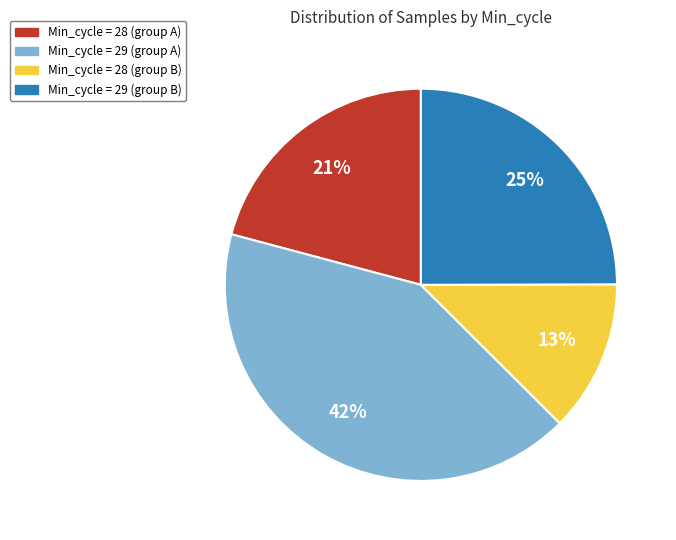

How many slices are in this pie chart?

4